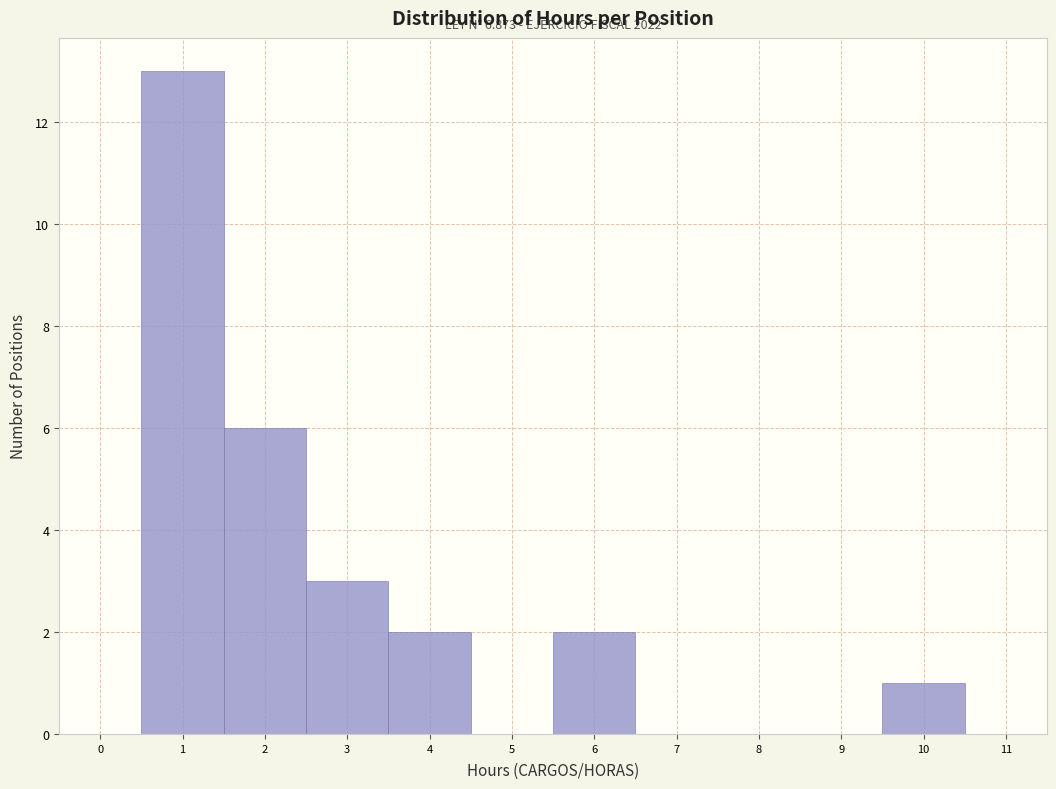

Which range on the x-axis has the tallest bar?

0.5 to 1.5